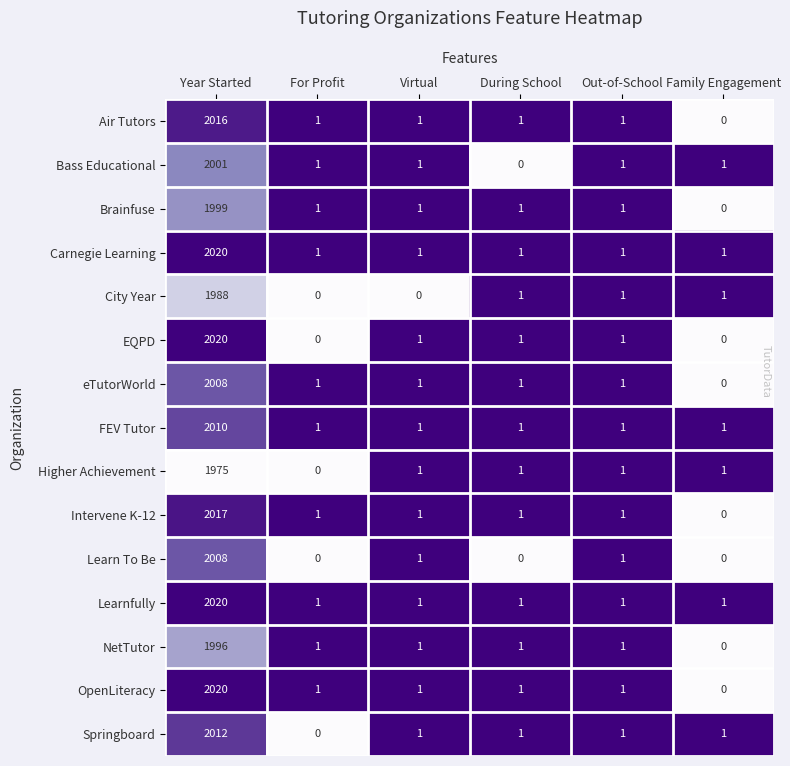

What is the highest value of the Higher Achievement series?

1975